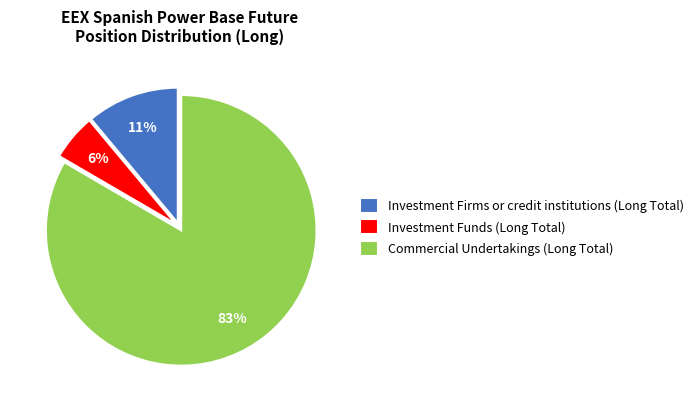

To the nearest percent, what is the combined percentage of Investment Firms or credit institutions (Long Total) and Commercial Undertakings (Long Total)?

94%